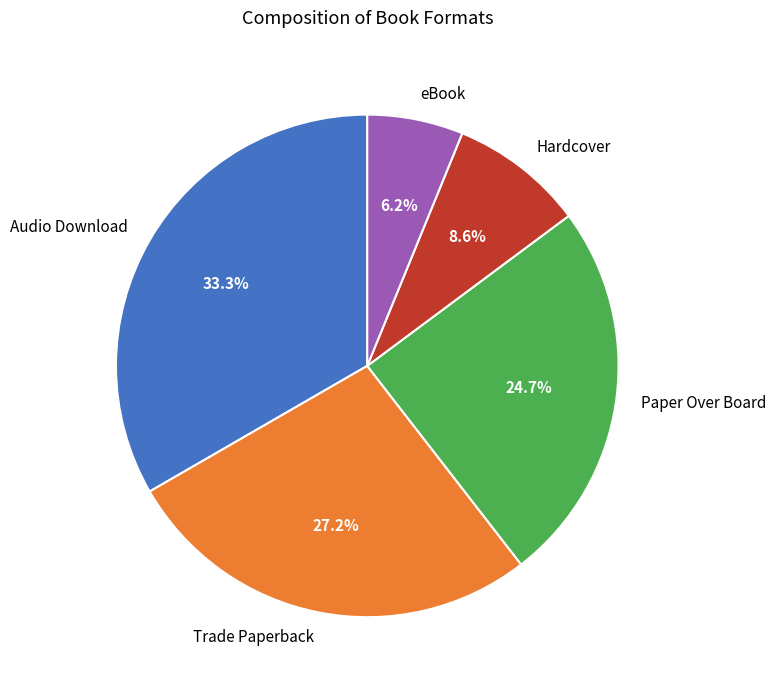

What percentage is the Hardcover slice, to the nearest percent?

9%